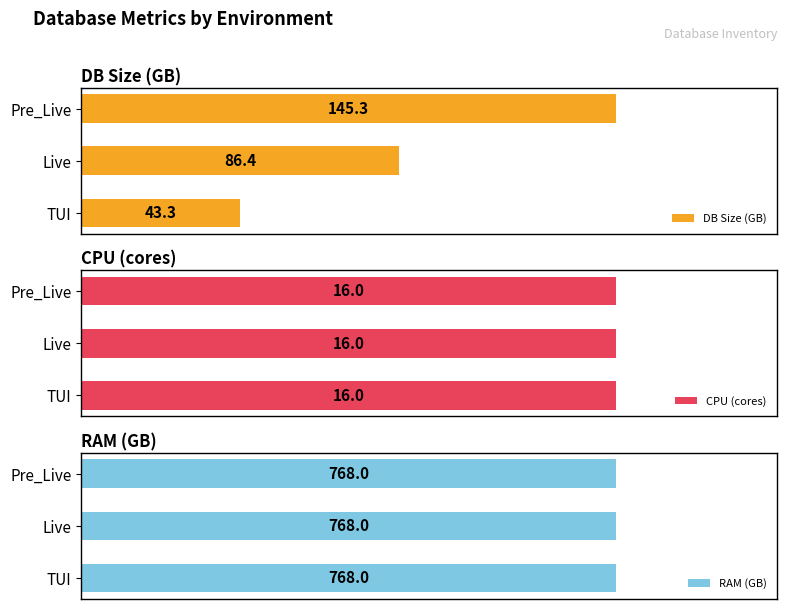

At which label is DB Size (GB) closest to 94?

Live